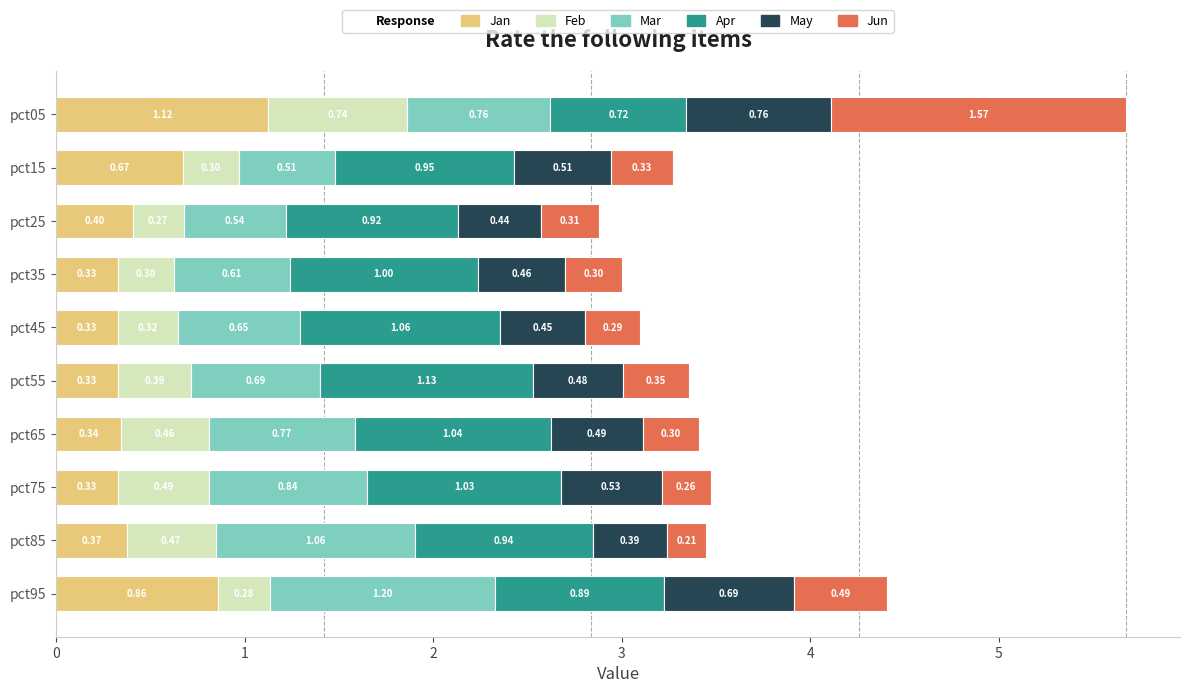

What is the total value across all series at pct45?

3.1